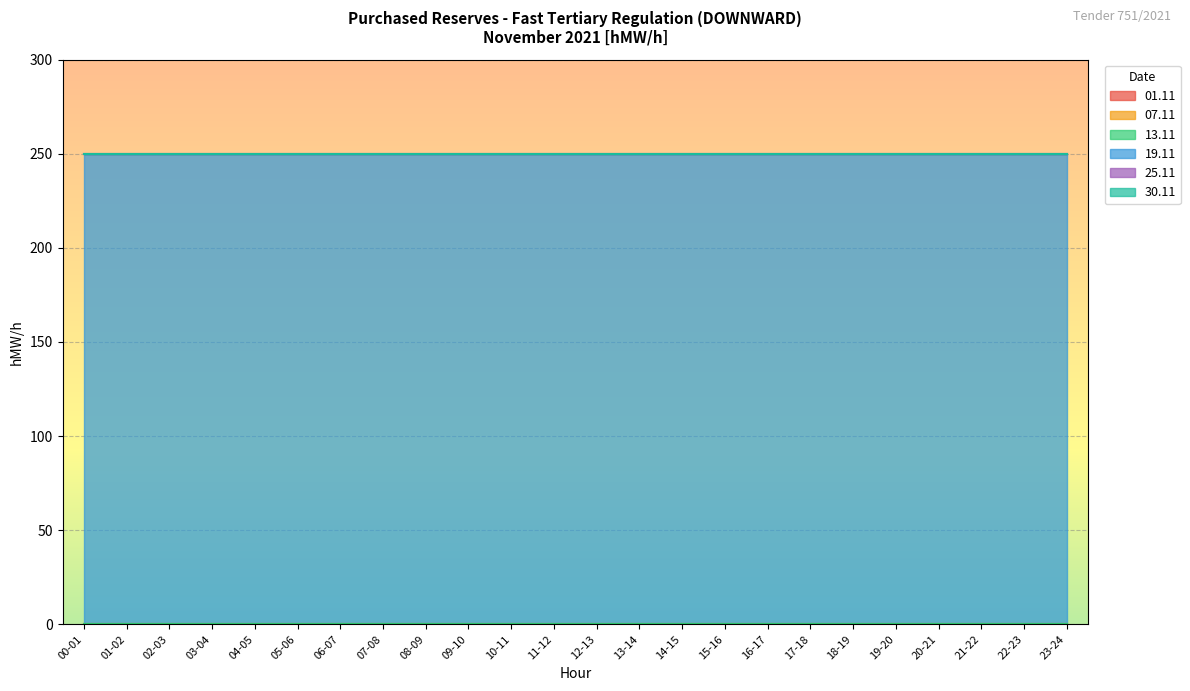

Which category has the highest value across all series?

00-01